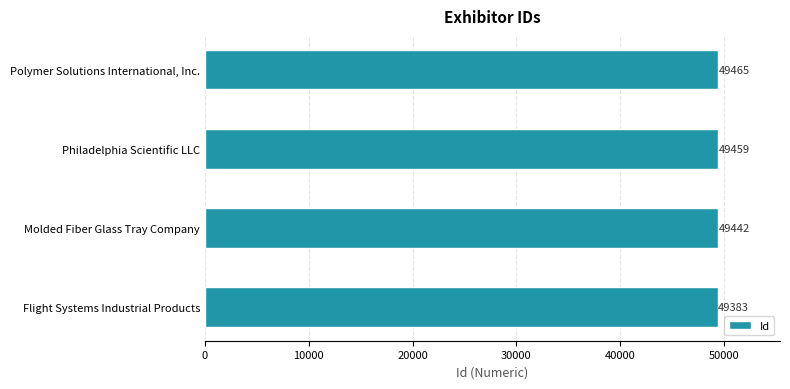

List the labels in order of value, smallest first.

Flight Systems Industrial Products, Molded Fiber Glass Tray Company, Philadelphia Scientific LLC, Polymer Solutions International, Inc.